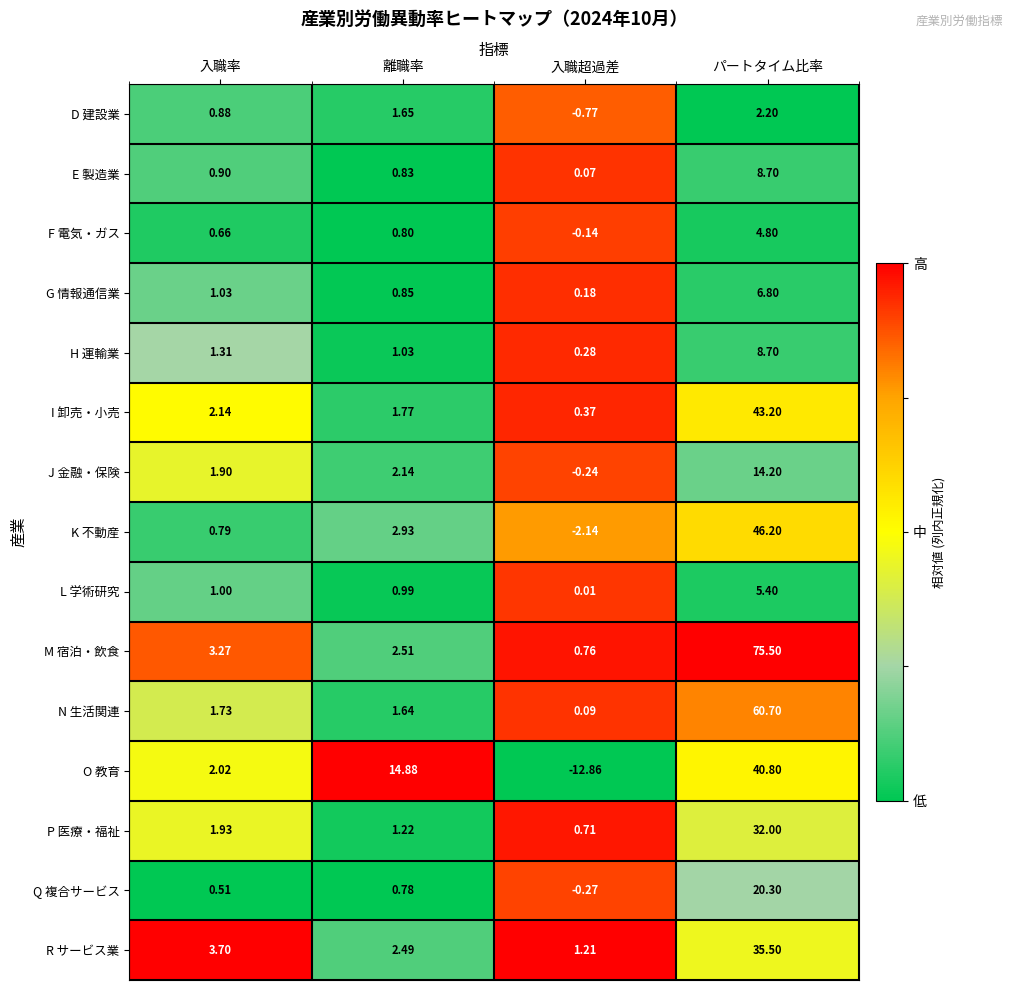

Where is F 電気・ガス nearest to the value 2?

離職率